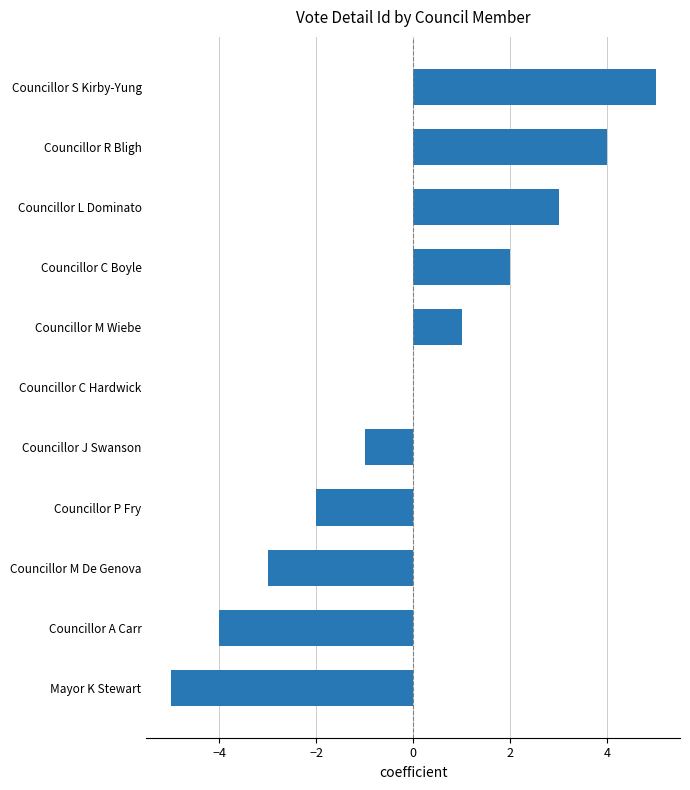

How many distinct data groups are displayed?

1